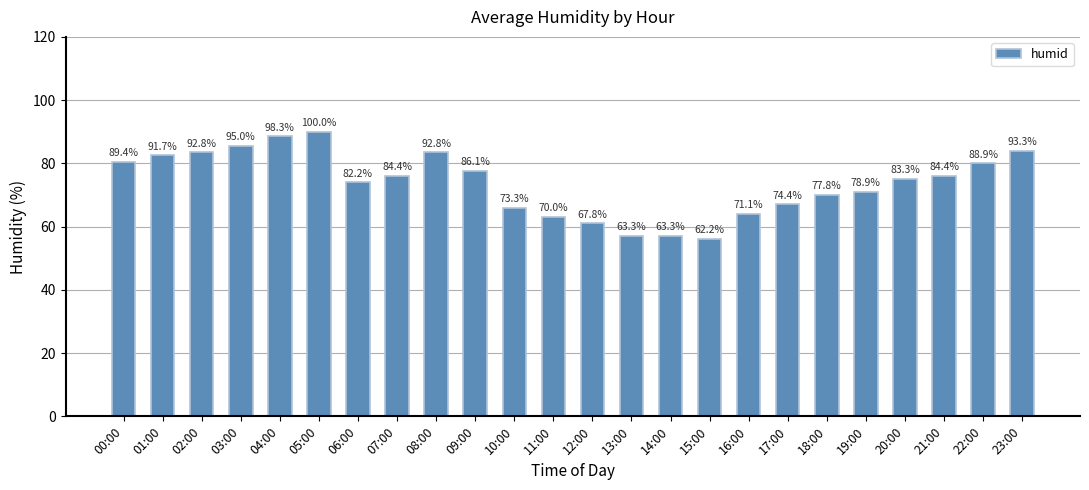

How many bars are there in total?

24